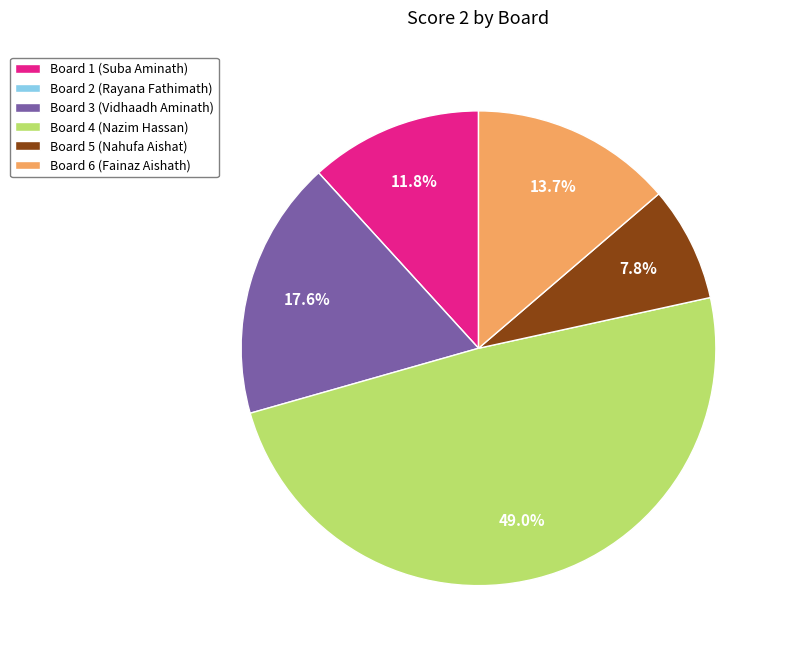

What is the ratio of the value at Board 6 (Fainaz Aishath) to the value at Board 1 (Suba Aminath)?

1.2